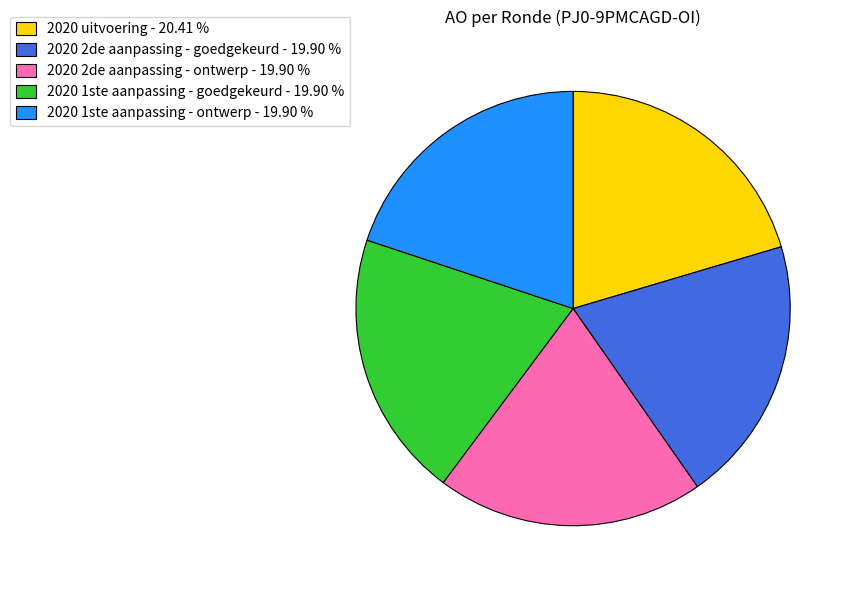

Is 2020 uitvoering the majority of the pie?

No